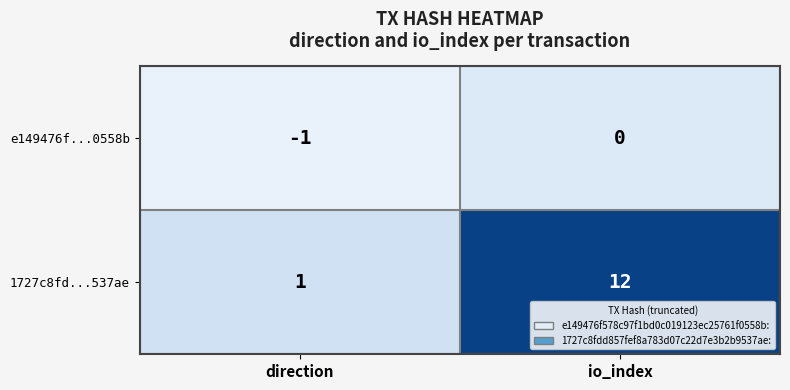

Reading left to right, list all the values displayed in this chart.

e149476f...0558b: -1	0
1727c8fd...537ae: 1	12